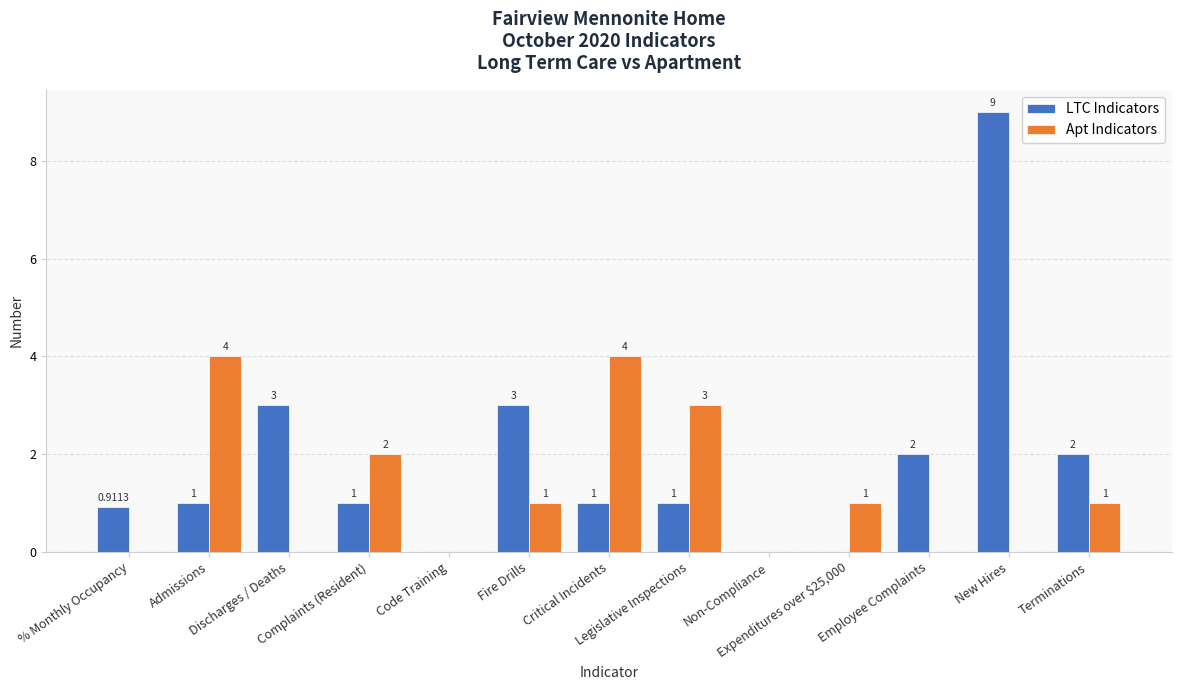

Which series has the largest range (max minus min)?

LTC Indicators